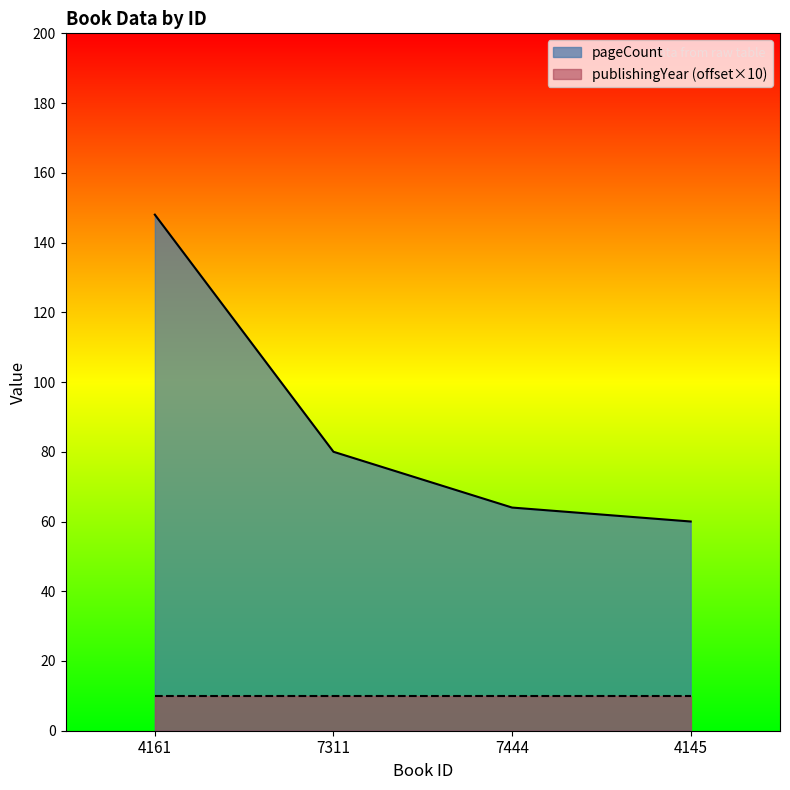

What position from the right is 7444?

2